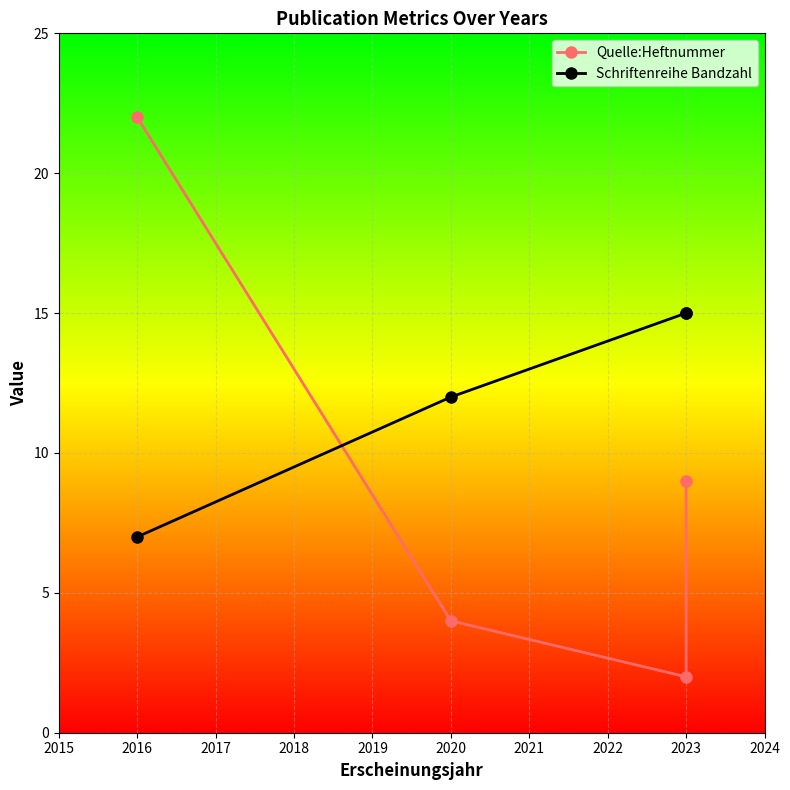

What are all the series names shown in the legend?

Quelle:Heftnummer, Schriftenreihe Bandzahl